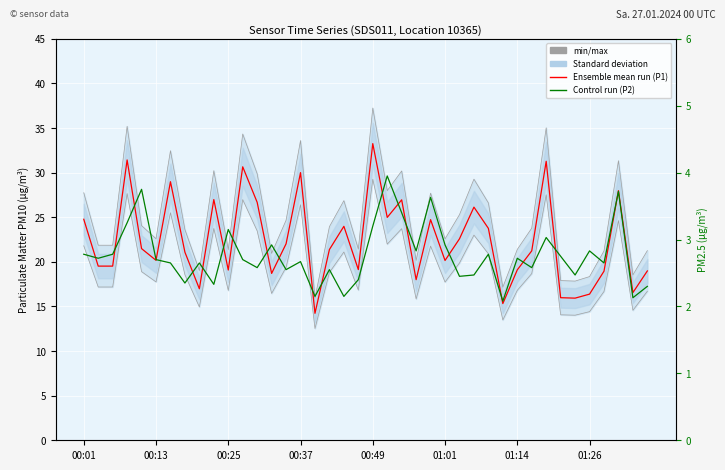

What is the difference between the maximum and minimum values in the min/max P1 series?

21.3